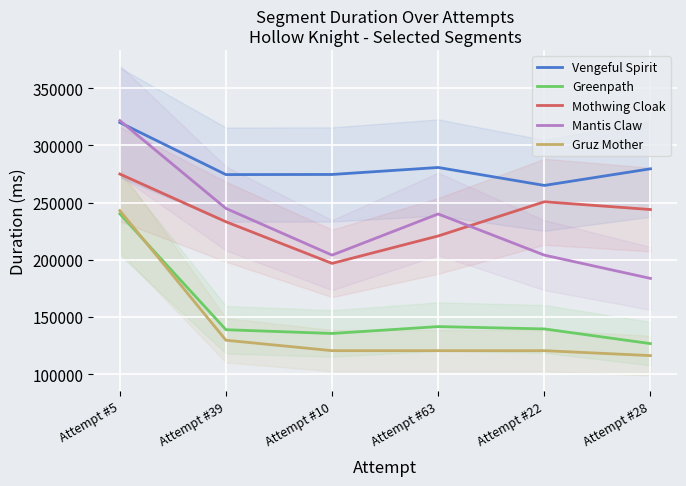

Which series has the largest range (max minus min)?

Mantis Claw